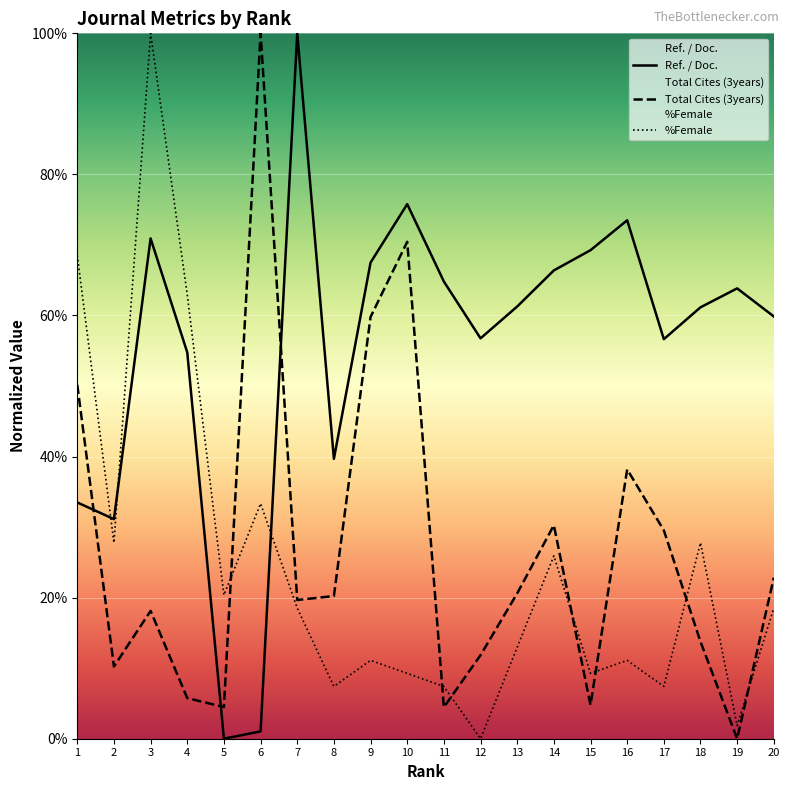

How many series are shown in this chart?

3